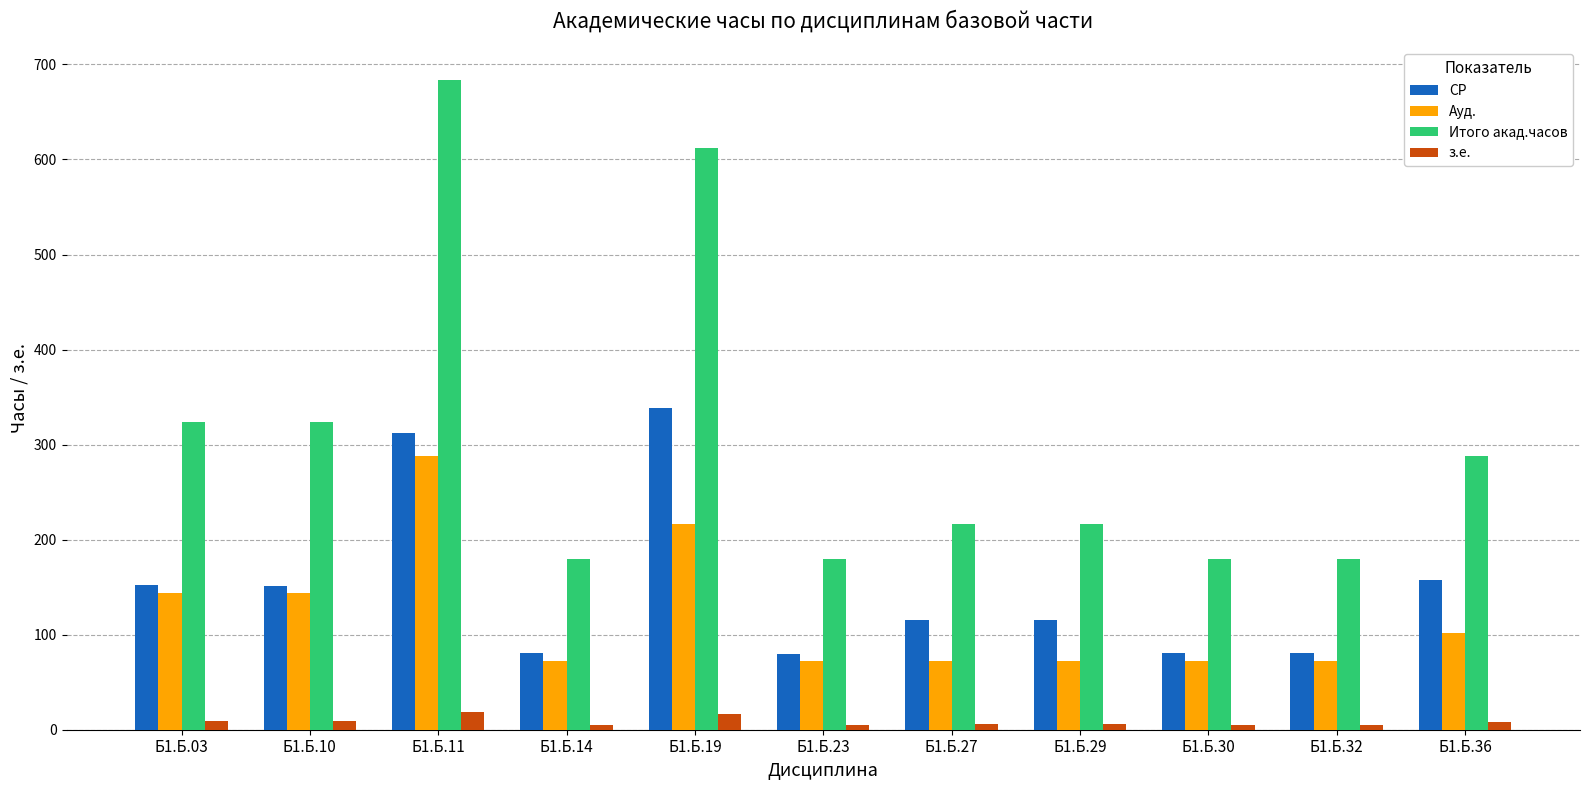

At which category is the sum across all series the highest?

Б1.Б.11